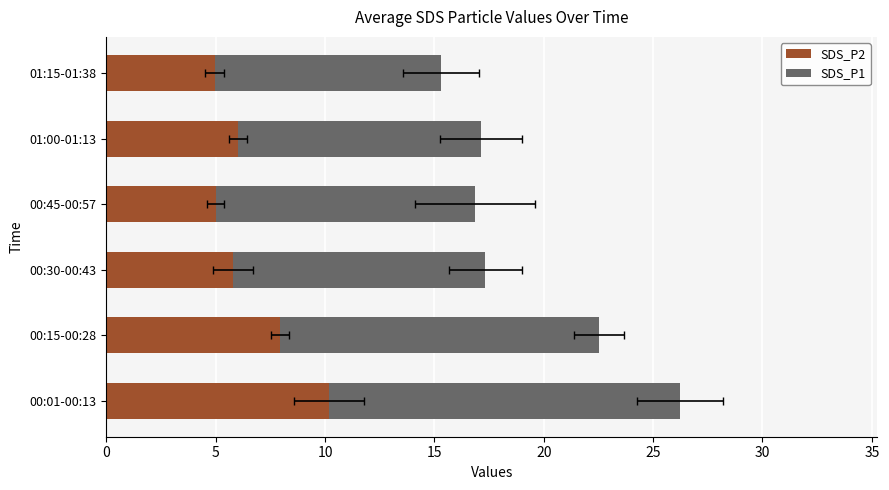

At 01:00-01:13, list the series in order from largest to smallest.

SDS_P1, SDS_P2